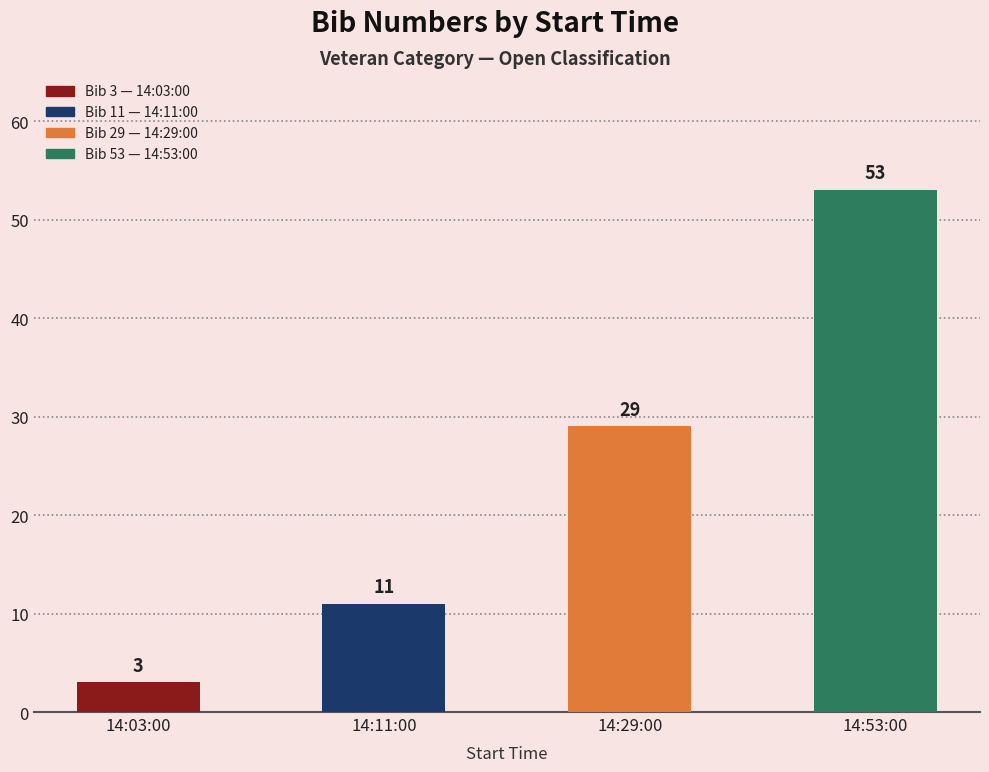

How many distinct data groups are displayed?

1